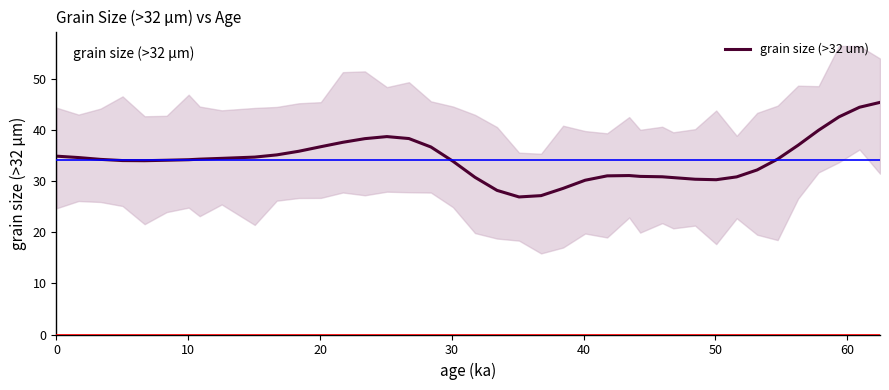

What is the average value?

34.3